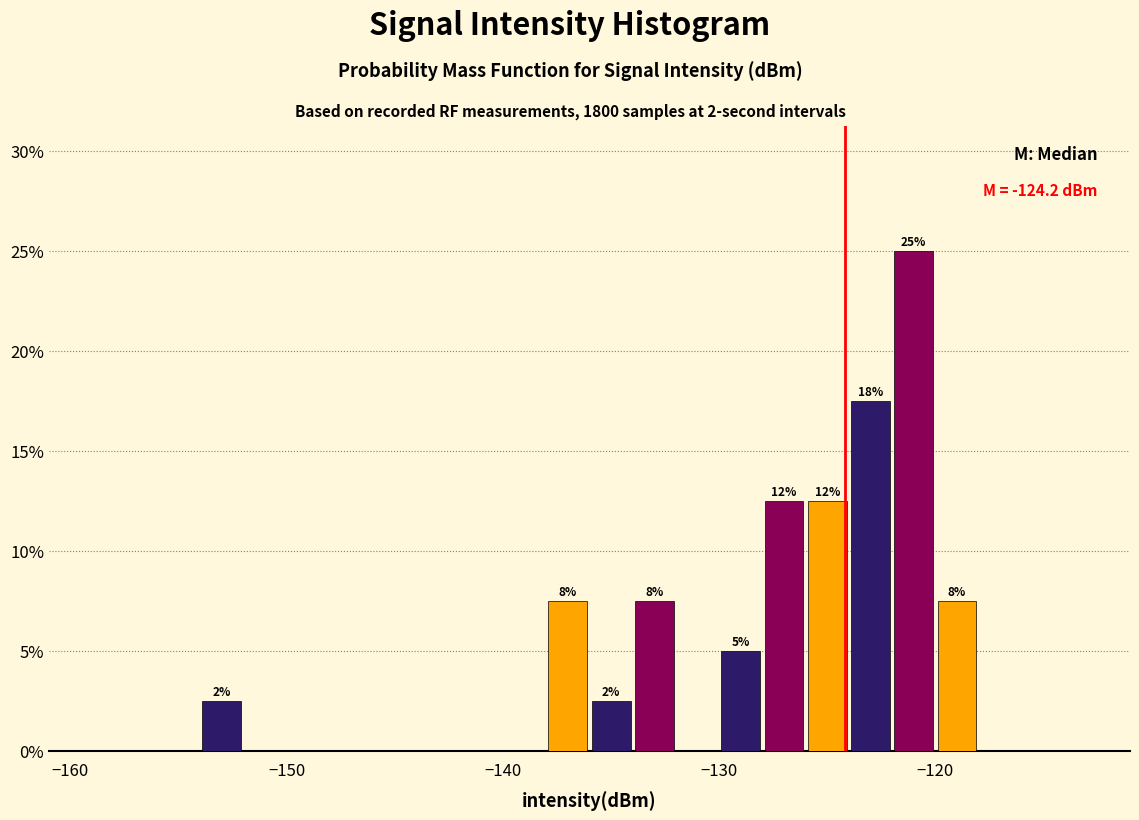

Around what value on the x-axis is the tallest bar? Give the approximate position of its centre, as read against the axis.

-121